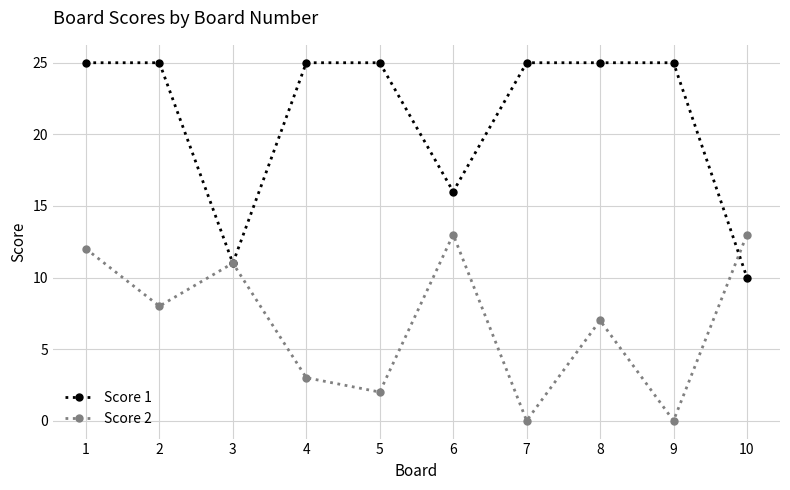

In Score 2, how many points are higher than both neighbors (excluding endpoints)?

3